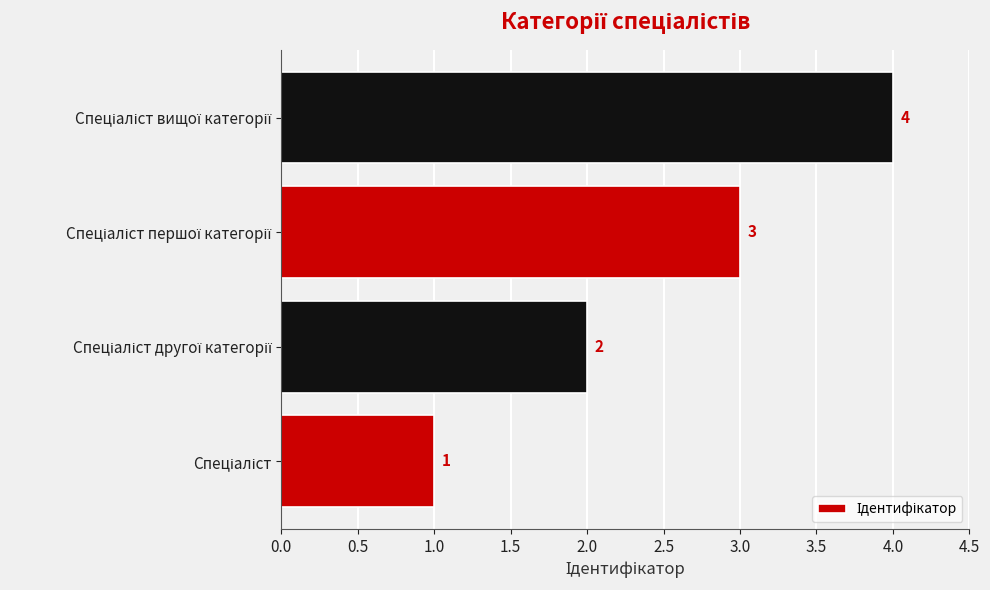

What is the maximum value shown in the chart?

4